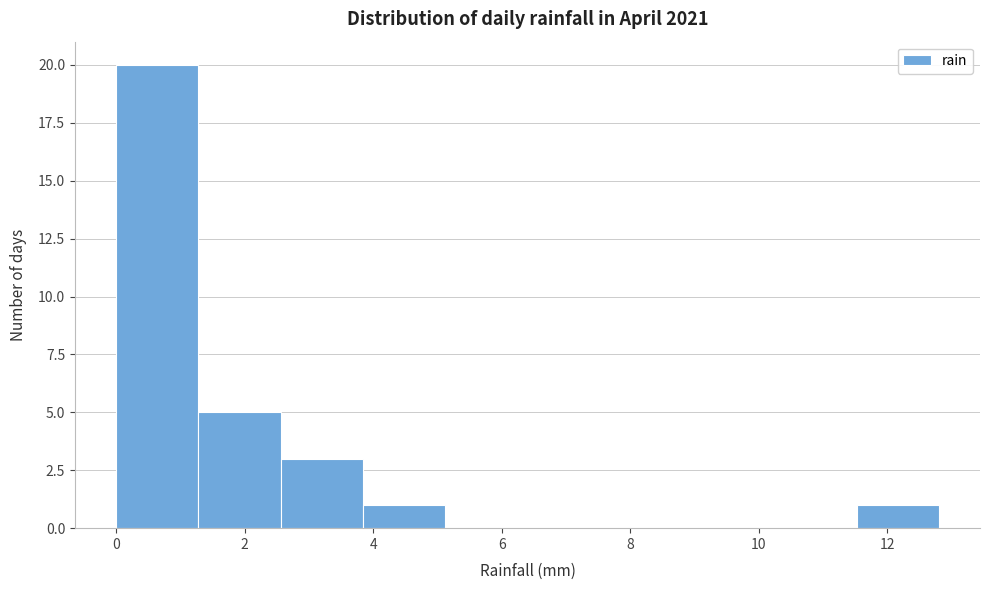

Reading left to right, transcribe this chart: for each bar, give the range it covers on the x-axis and its height. Neither the bar edges nor the heights are printed on the chart, so give them approximately, as read against the axes.

0.00 to 1.28: 20
1.28 to 2.56: 5
2.56 to 3.84: 3
3.84 to 5.12: 1
5.12 to 6.40: 0
6.40 to 7.68: 0
7.68 to 8.96: 0
8.96 to 10.24: 0
10.24 to 11.52: 0
11.52 to 12.80: 1